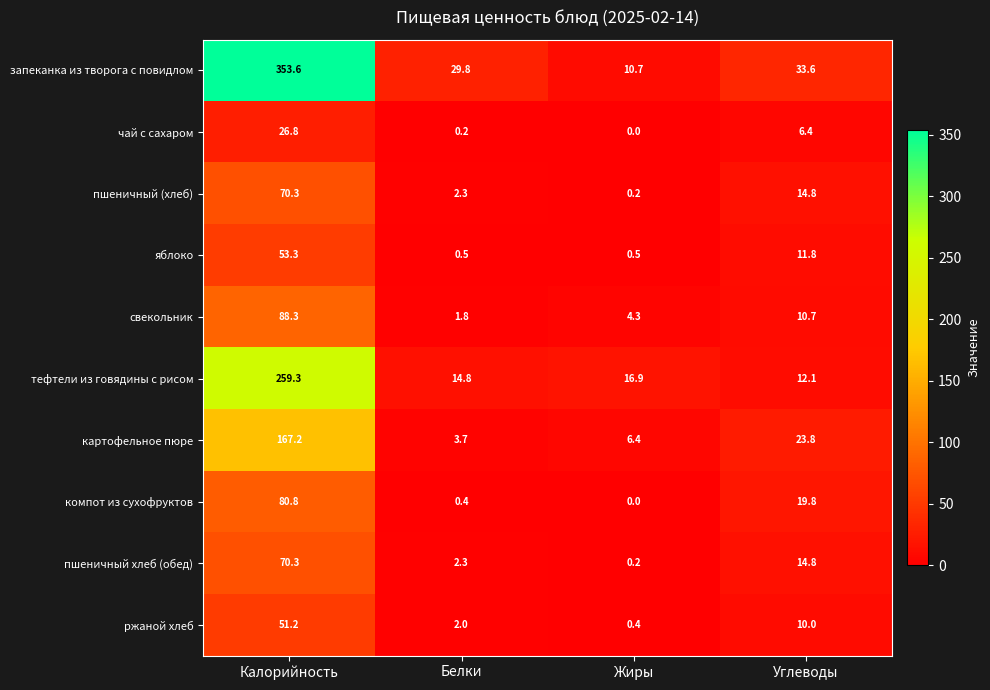

The картофельное пюре series shows 3.7 at Белки. True or false?

True